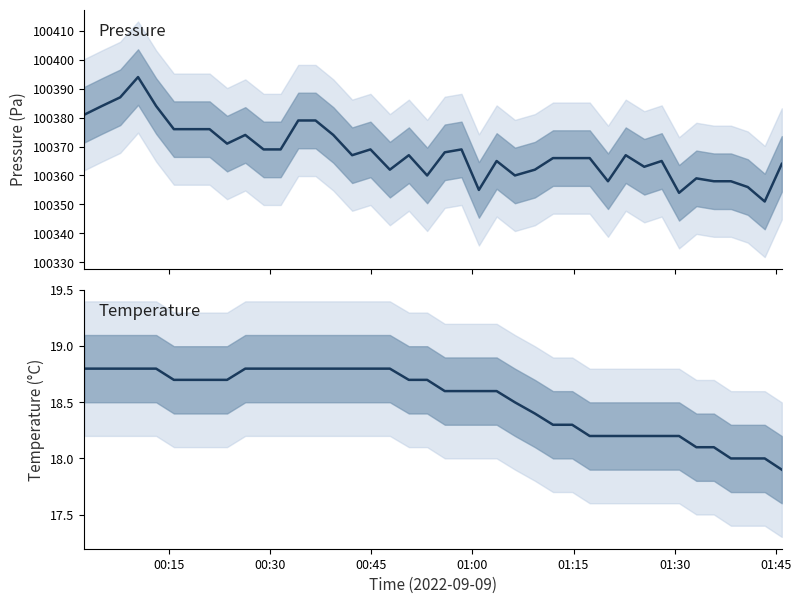

True or false: temperature and pressure cross at least once.

False